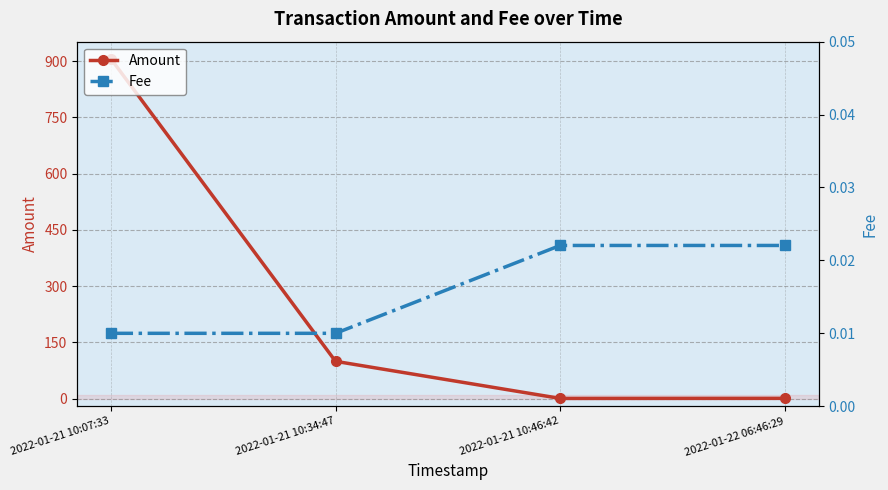

Reading left to right, what are all the values shown in this chart?

Amount: 2022-01-21 10:07:33=906.6	2022-01-21 10:34:47=99.8	2022-01-21 10:46:42=0.8	2022-01-22 06:46:29=1.0
Fee: 2022-01-21 10:07:33=0.0	2022-01-21 10:34:47=0.0	2022-01-21 10:46:42=0.0	2022-01-22 06:46:29=0.0